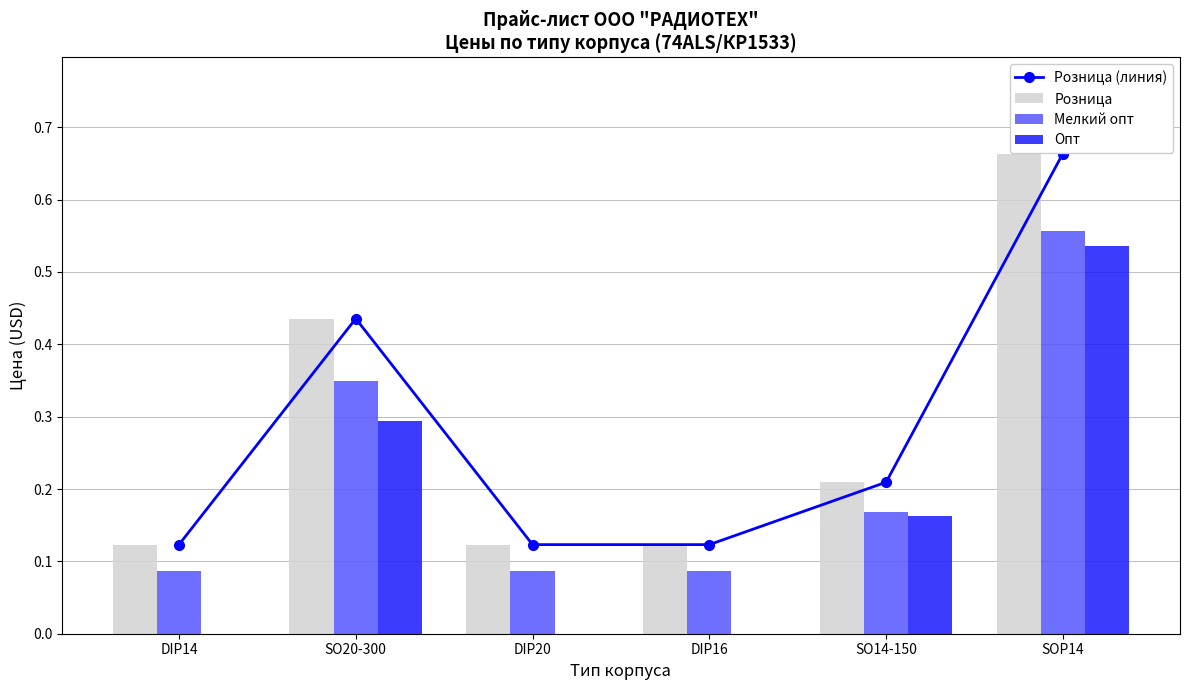

What is the value of the Мелкий опт bar at the 6th from the left?

0.6